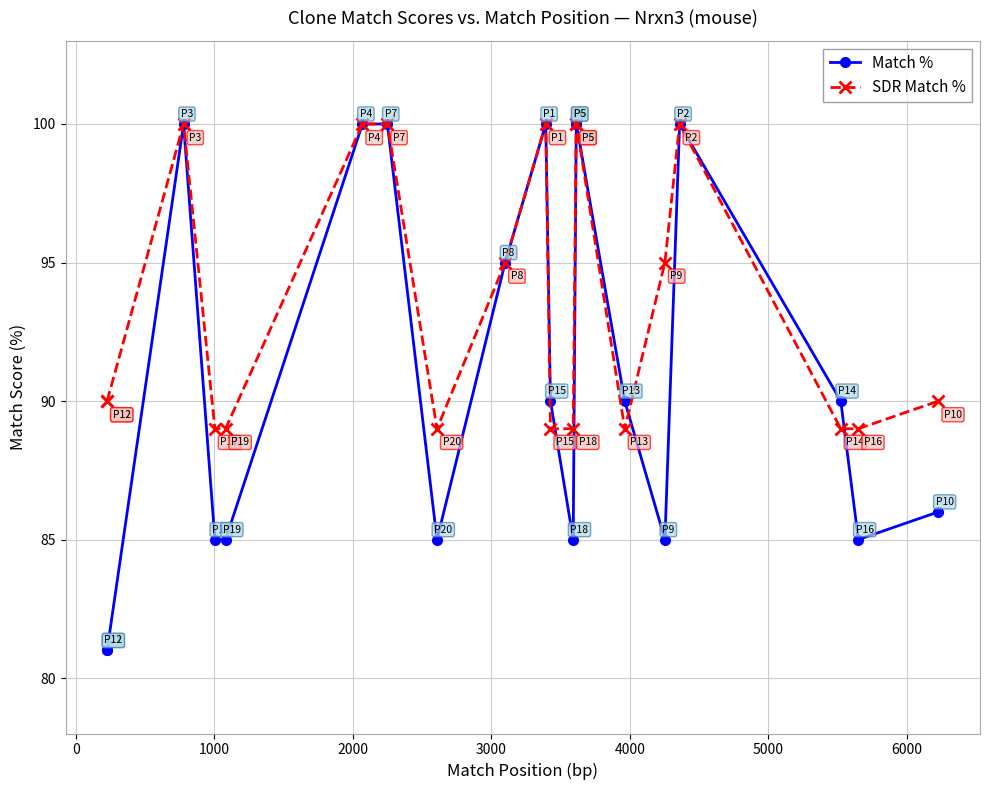

What is the sum of all SDR Match % values?

1872